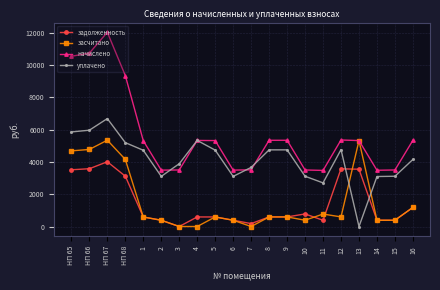

What is the difference between the maximum and minimum values in the засчитано series?

5343.4